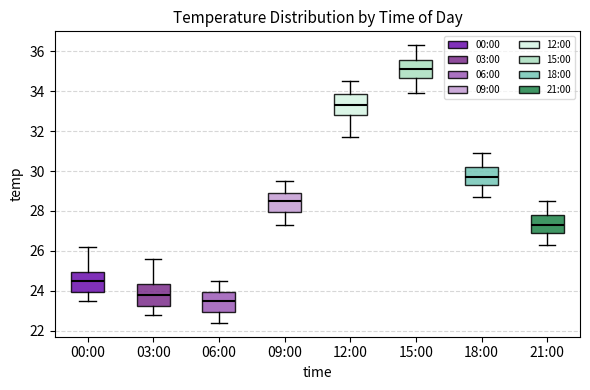

Reading left to right, transcribe this box plot: for each box, give where its median line is, the range the box spans, and where its two whiskers end, as read against the y-axis. The values are not printed on the chart, so give them approximately, as read against the axis.

00:00: median 24.6, box 24.0 to 25.0, whiskers 23.6 to 26.2
03:00: median 23.8, box 23.2 to 24.4, whiskers 22.8 to 25.6
06:00: median 23.6, box 23.0 to 24.0, whiskers 22.4 to 24.6
09:00: median 28.6, box 28.0 to 29.0, whiskers 27.4 to 29.6
12:00: median 33.4, box 32.8 to 33.8, whiskers 31.8 to 34.6
15:00: median 35.2, box 34.6 to 35.6, whiskers 34.0 to 36.4
18:00: median 29.8, box 29.4 to 30.2, whiskers 28.8 to 31.0
21:00: median 27.4, box 27.0 to 27.8, whiskers 26.4 to 28.6